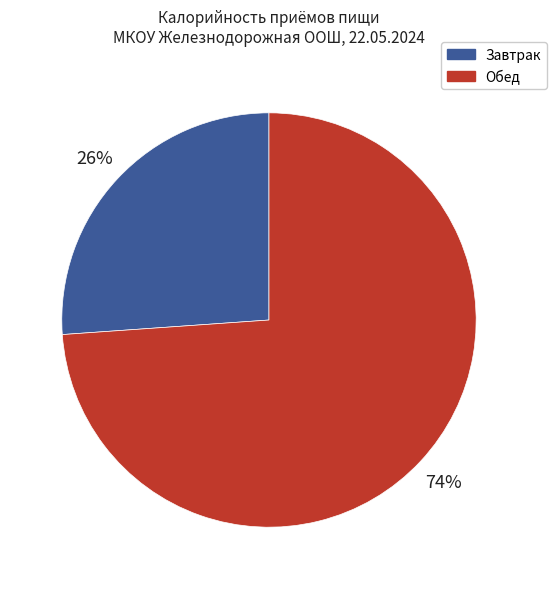

Do Обед and Завтрак together represent more than half of the pie?

Yes